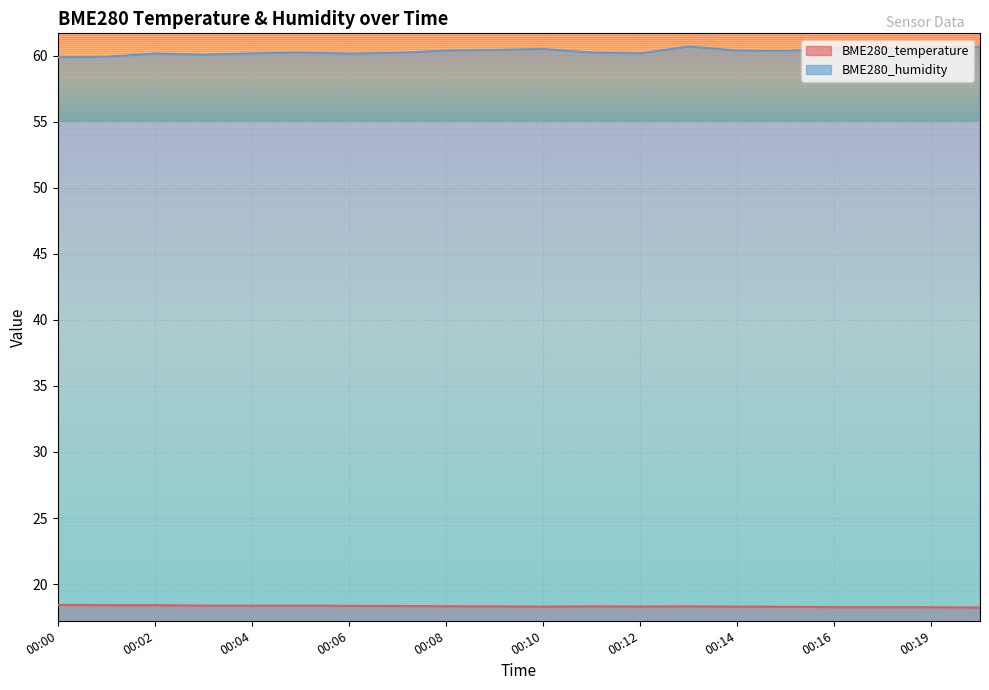

Count the BME280_temperature values in the range 18 to 19.

20